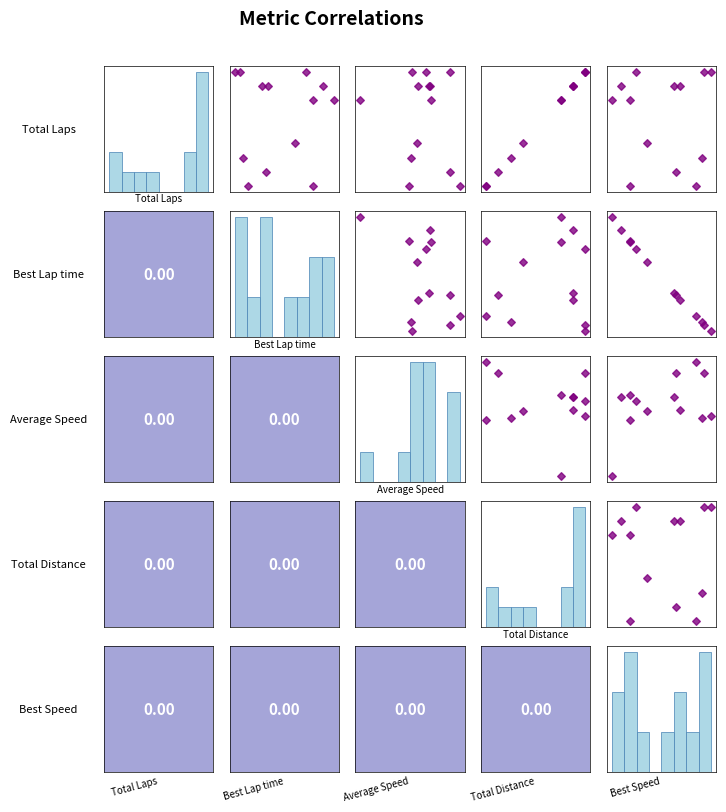

What is the difference between the second highest and minimum values in the Average Speed vs Total Laps series?

8.0